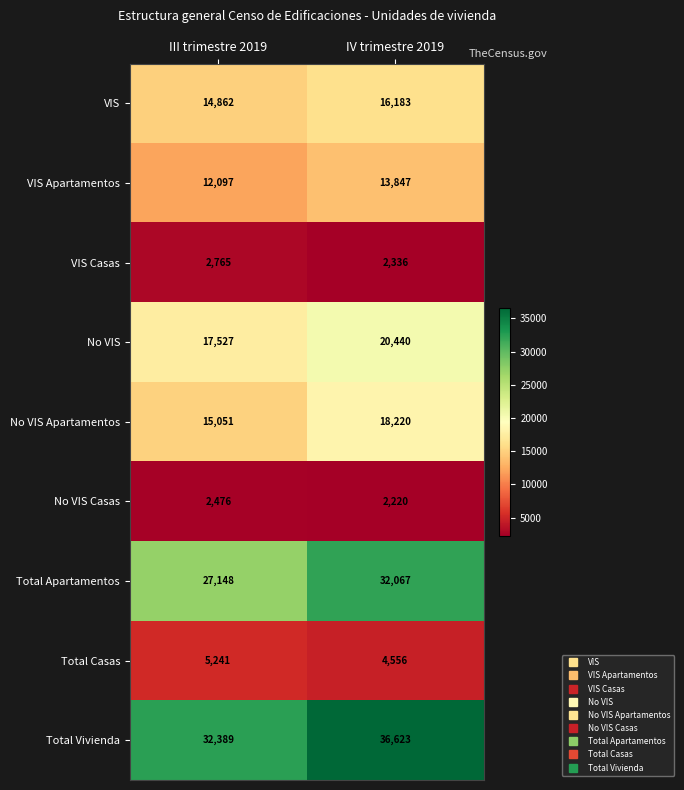

Rank the series at IV trimestre 2019 from lowest to highest value.

No VIS Casas, VIS Casas, Total Casas, VIS Apartamentos, VIS, No VIS Apartamentos, No VIS, Total Apartamentos, Total Vivienda